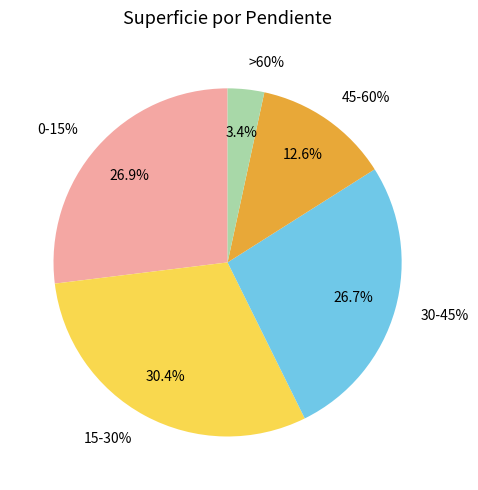

The 30-45% slice represents 36% of the pie. True or false?

False